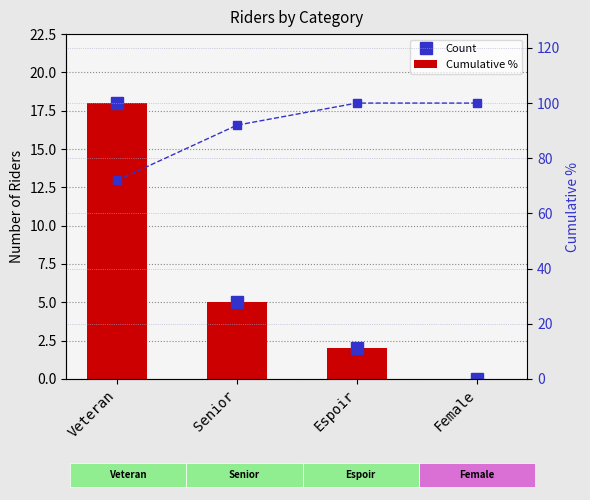

How many data points does each series have?

4